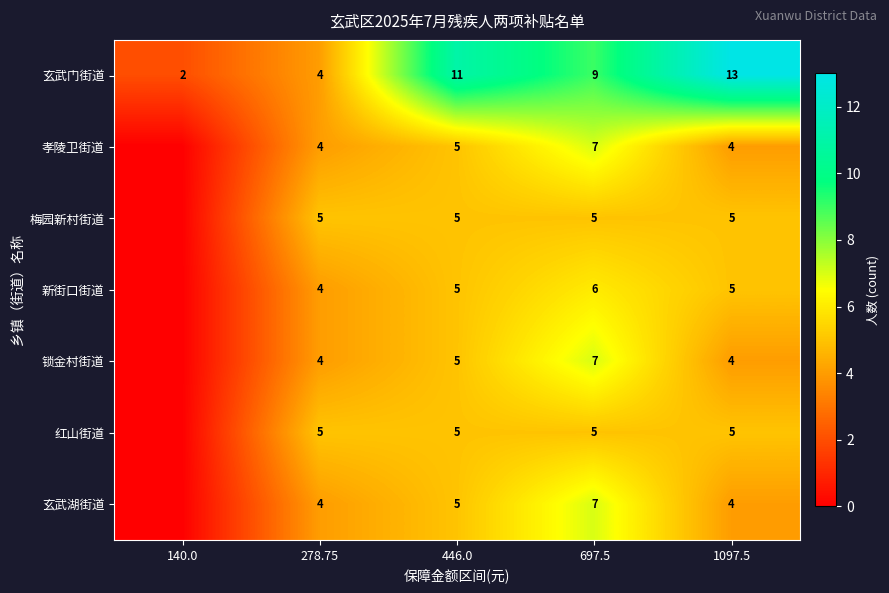

How many categories are shown in the chart?

5